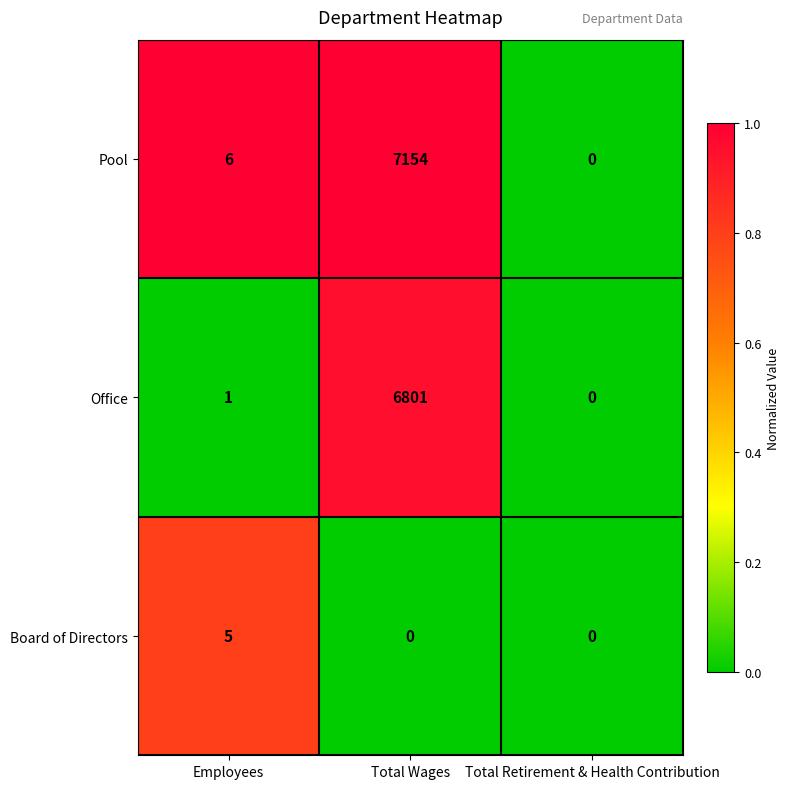

What is the average value of the Pool series?

2387